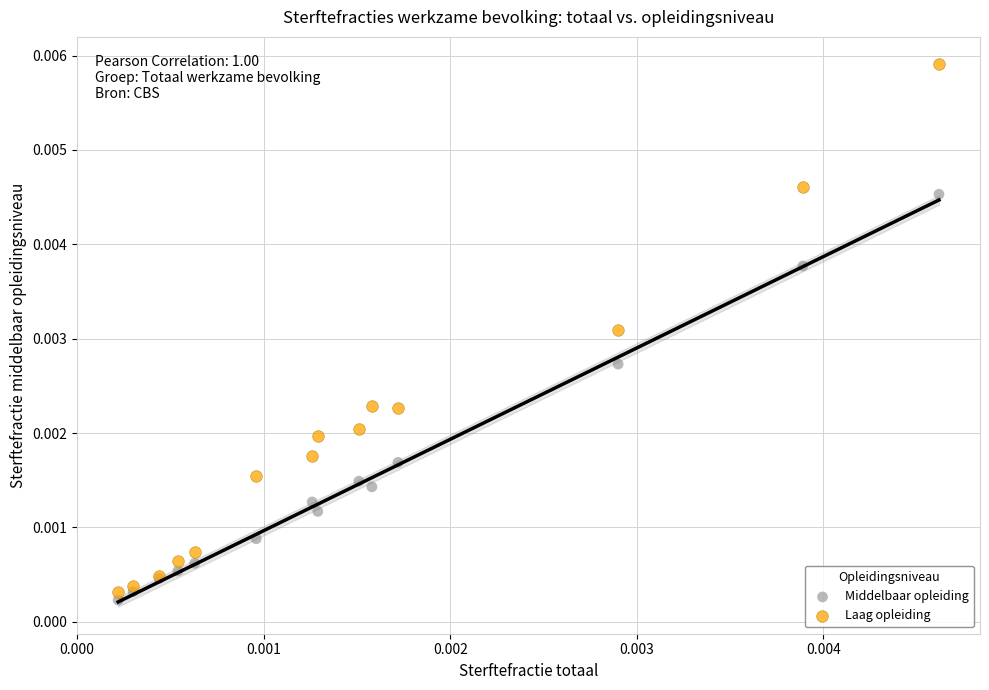

Which series contains the highest Y value?

Laag opleiding